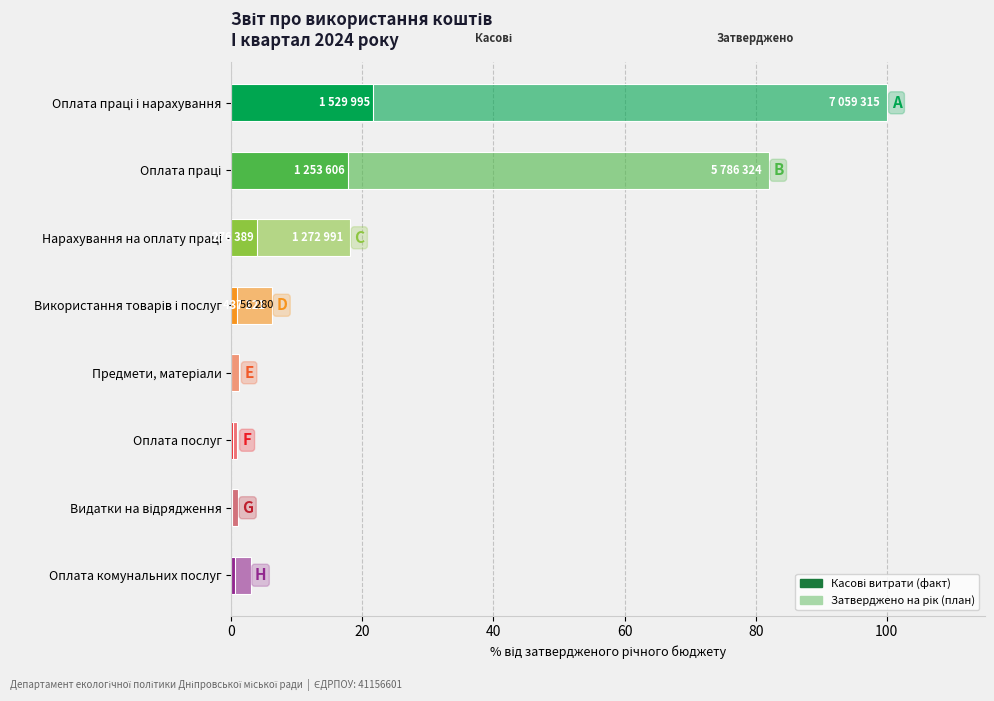

The Касові витрати series shows 5.5 at 20. True or false?

False